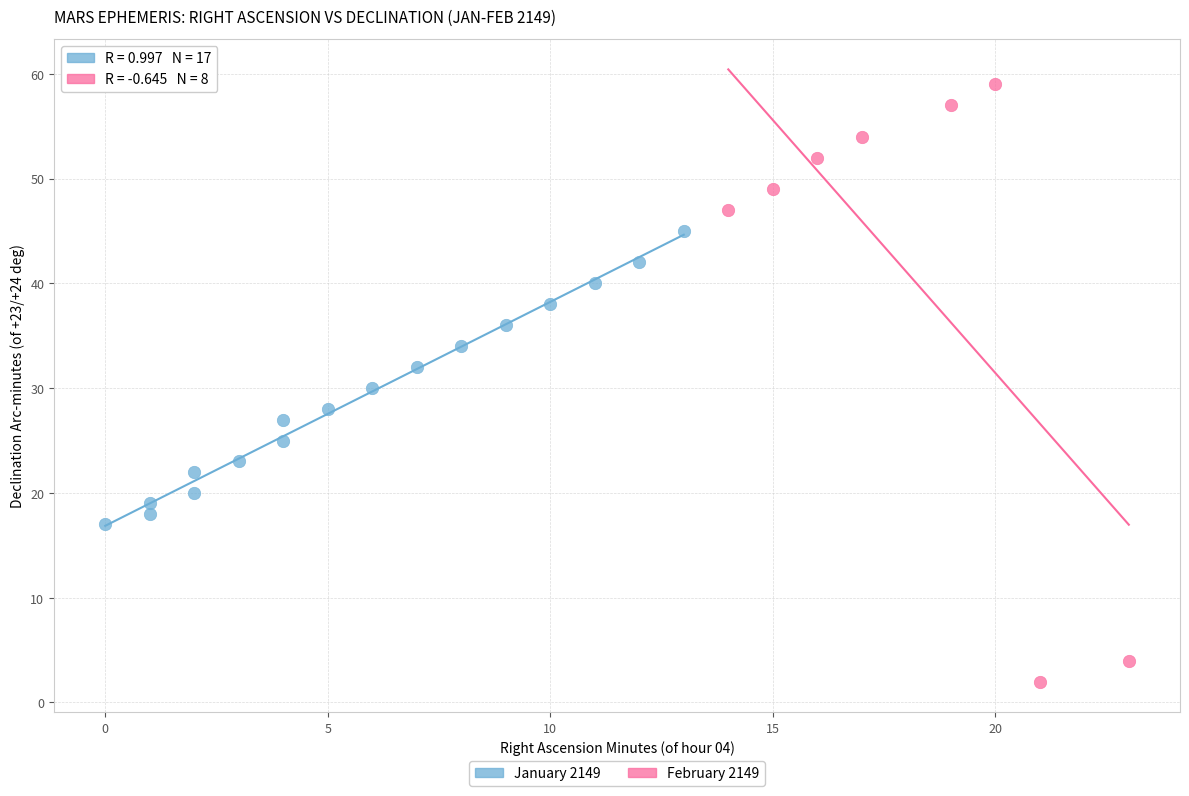

Which series contains the lowest Y value?

February 2149